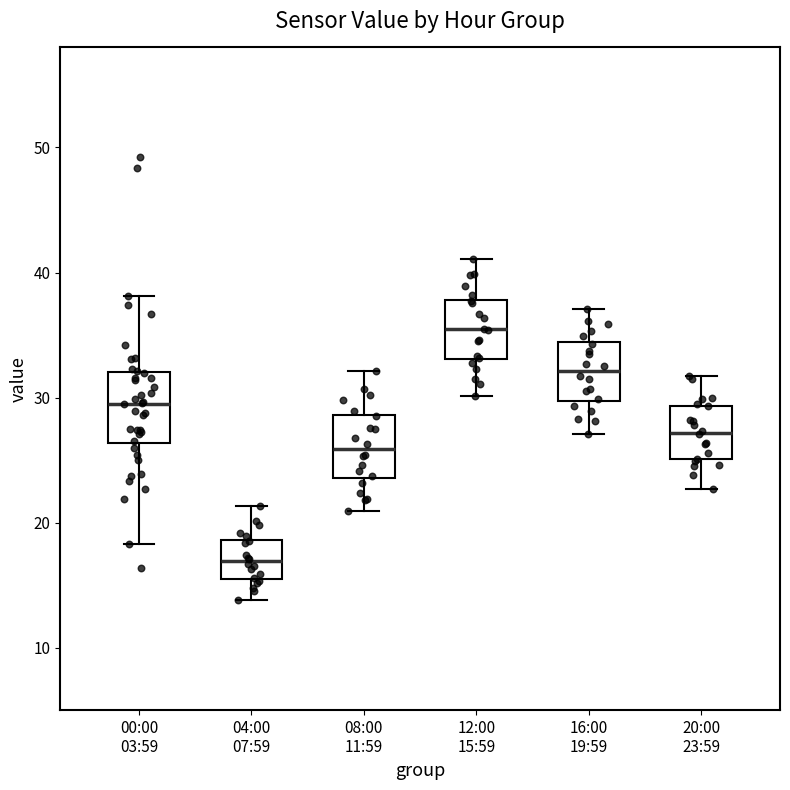

Where is the lower edge of the box for 20:00 23:59 on the y-axis? The values are not printed on the chart, so give them approximately, as read against the axis.

25